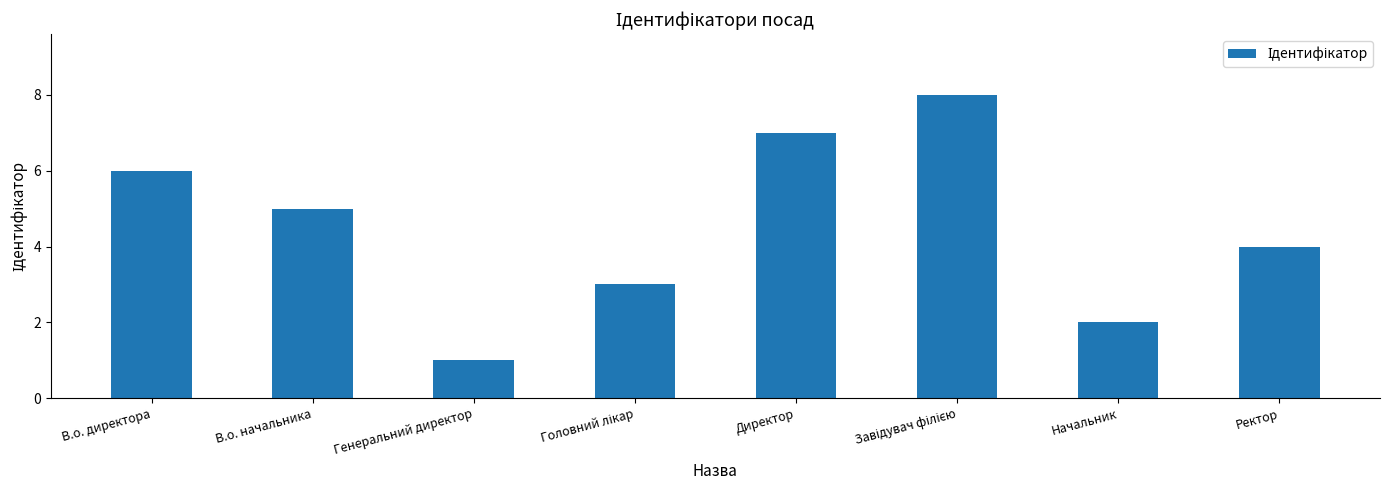

Count the number of data series in this chart.

1